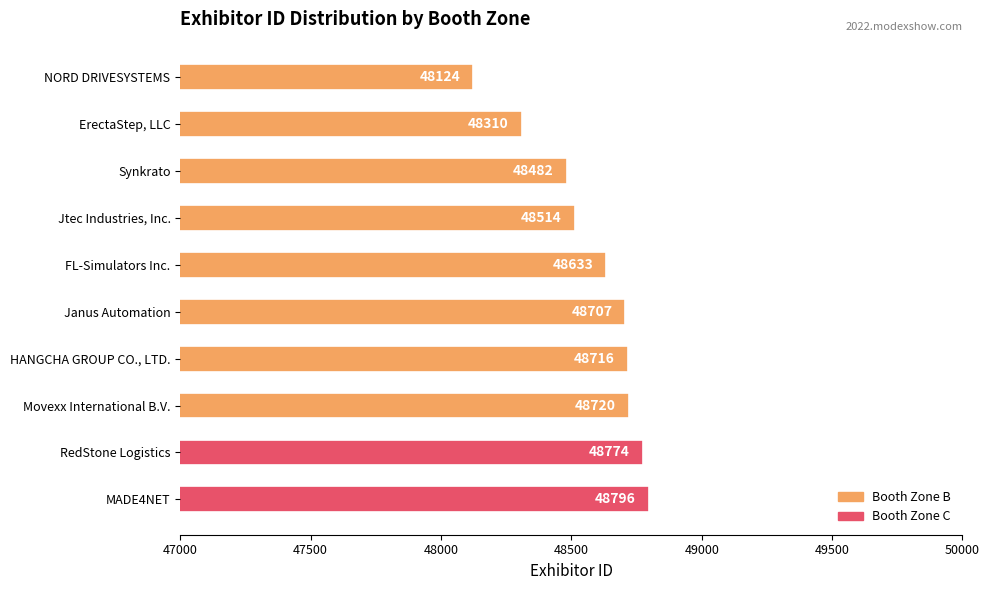

The chart shows a value of 73664 at ErectaStep, LLC. True or false?

False